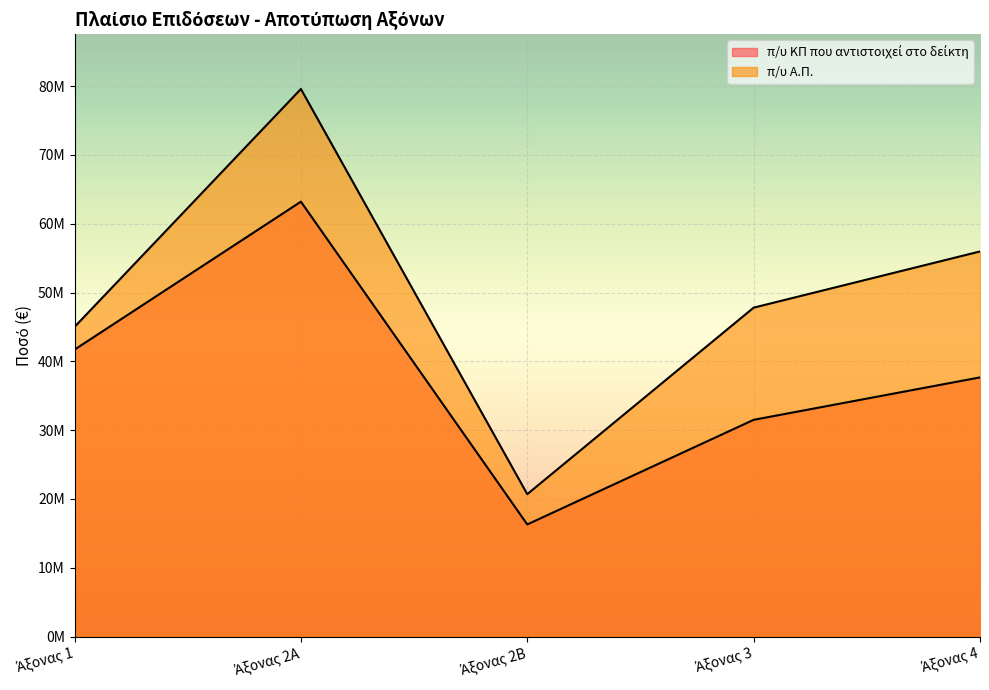

What are all the series names shown in the legend?

π/υ ΚΠ που αντιστοιχεί στο δείκτη, π/υ Α.Π.